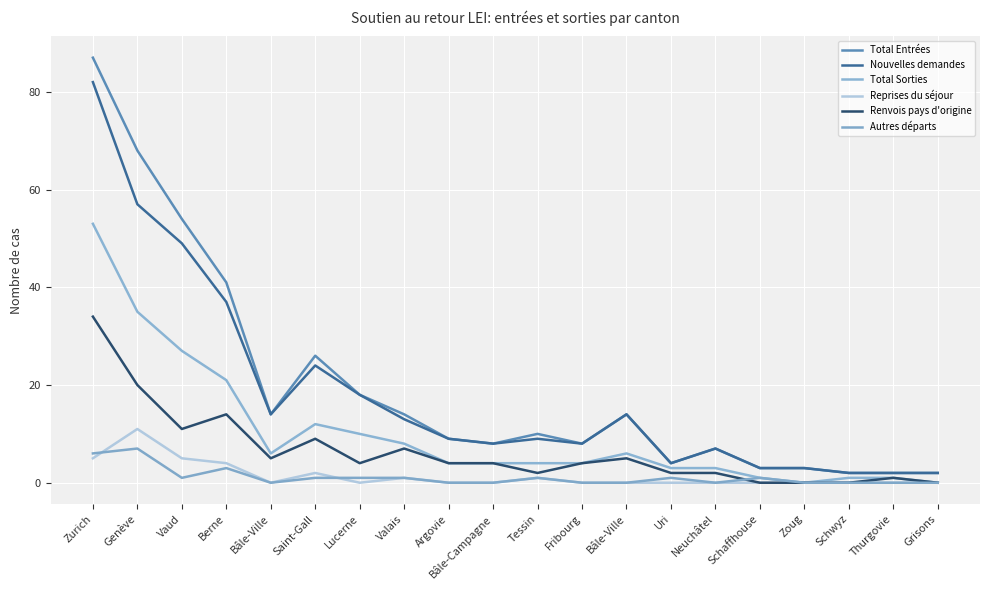

Is this an area chart (filled region under the line)?

No